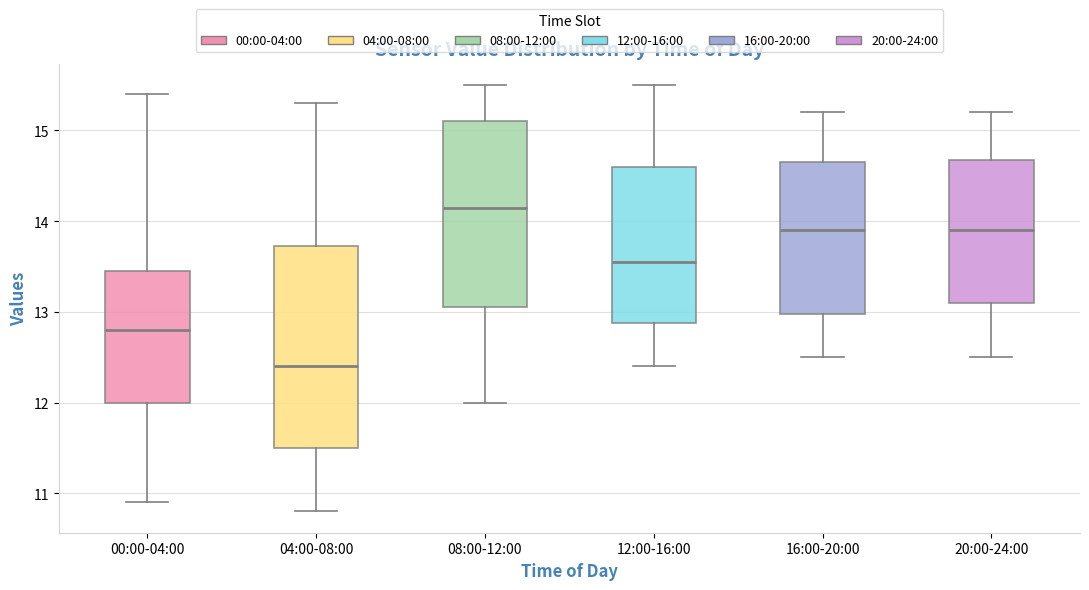

Comparing the boxes themselves (not the whiskers), which one is the tallest?

04:00-08:00